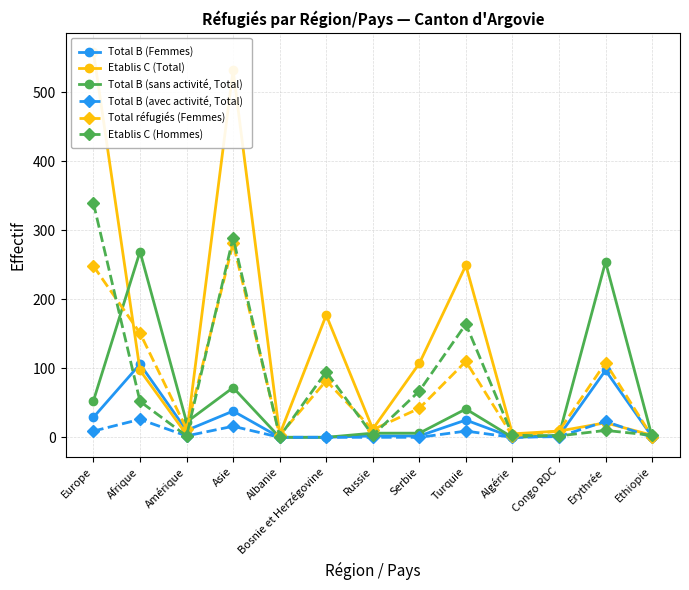

What is the label of the 3rd point from the left?

Amérique